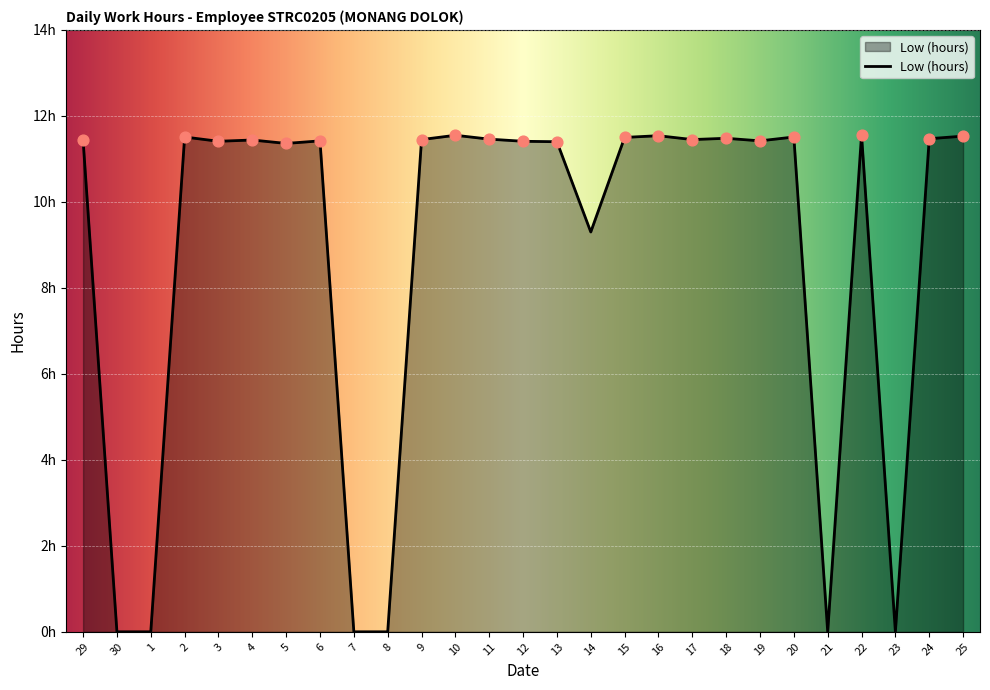

What is the ratio of the value at 14 to the value at 13?

0.8